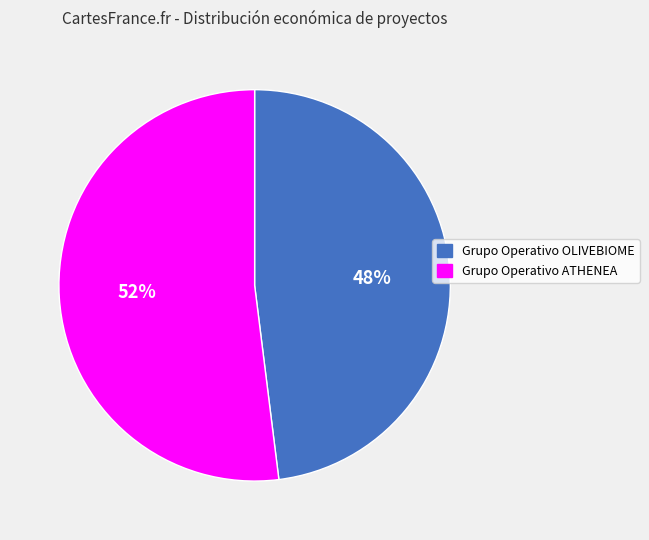

How many segments does this pie chart have?

2